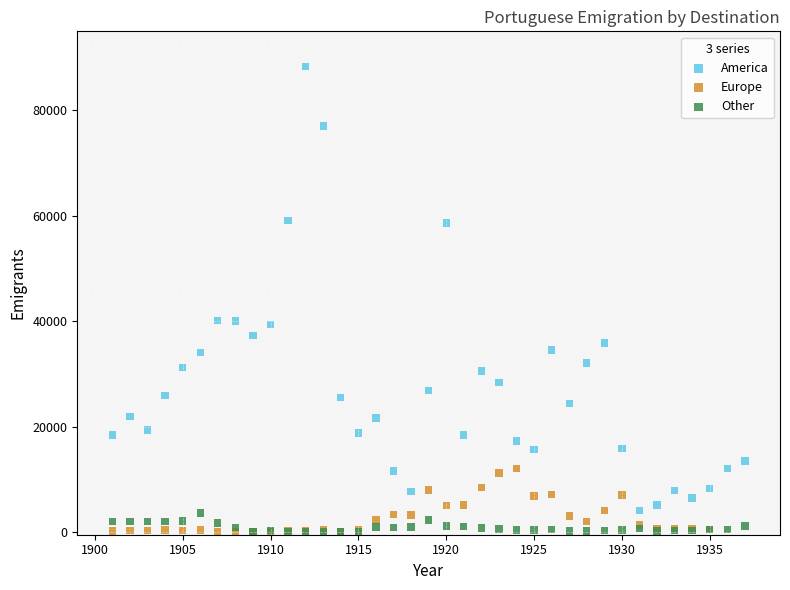

Which series reaches the maximum Y coordinate?

America